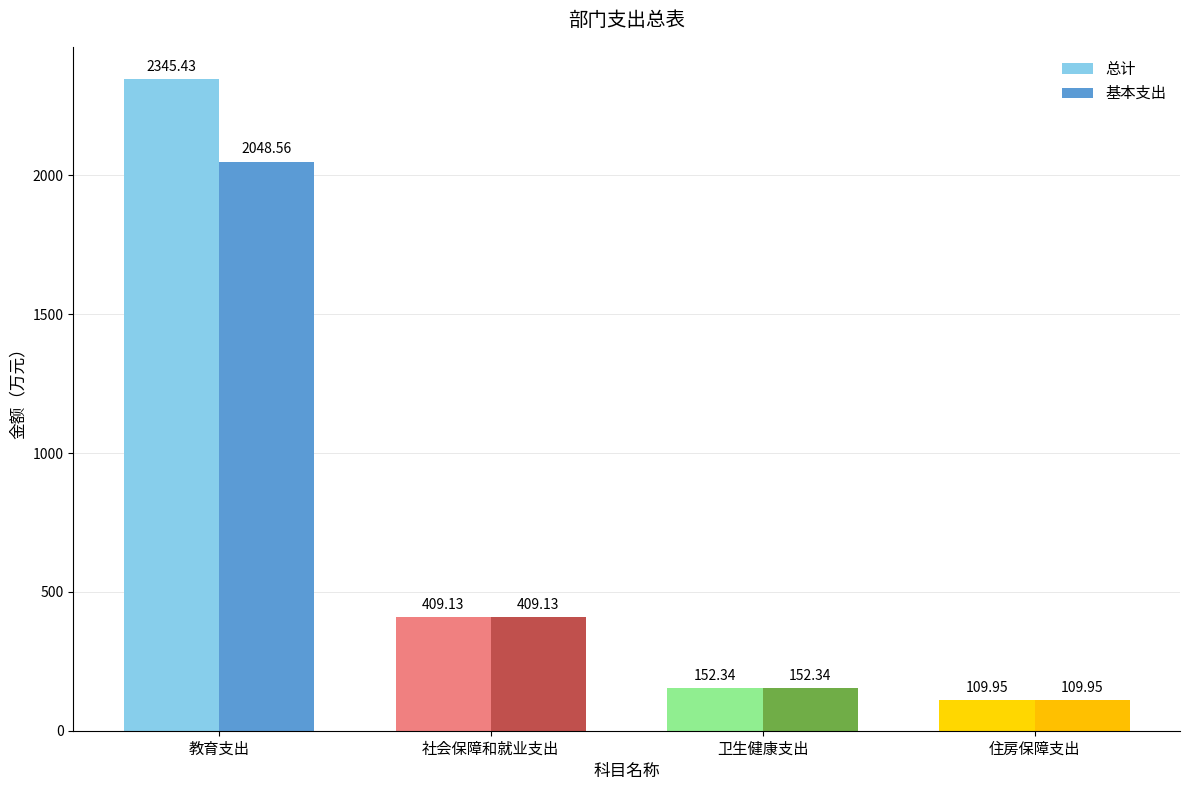

What is the difference between the highest and lowest values at 教育支出?

296.9